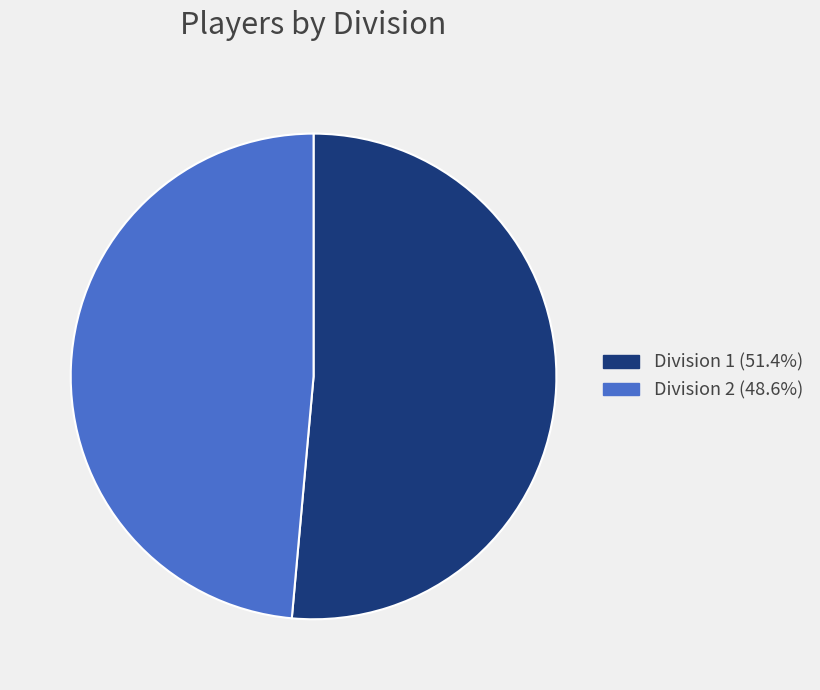

Which slice is the smallest?

Division 2